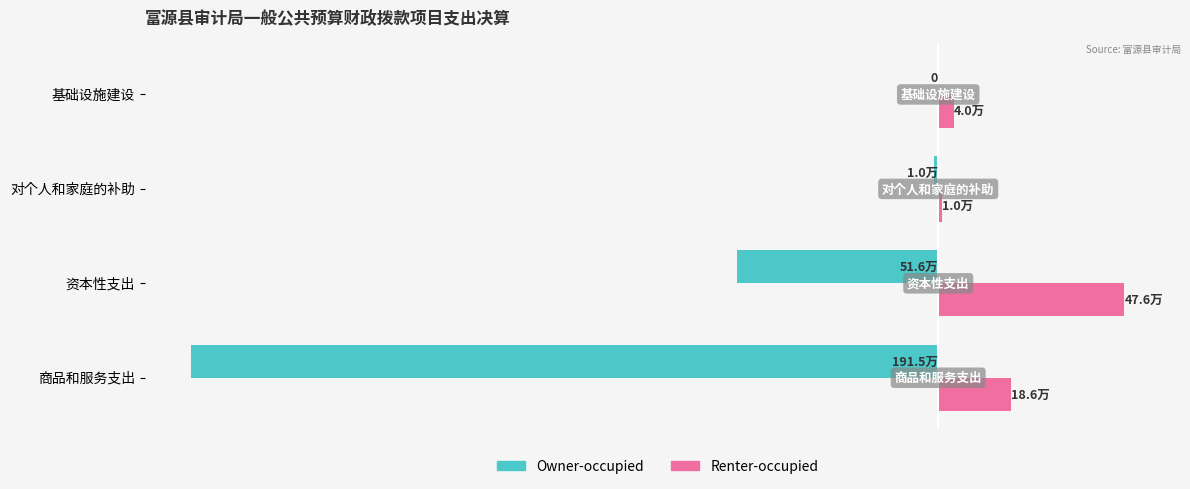

Which series has the largest total across all categories?

Renter-occupied